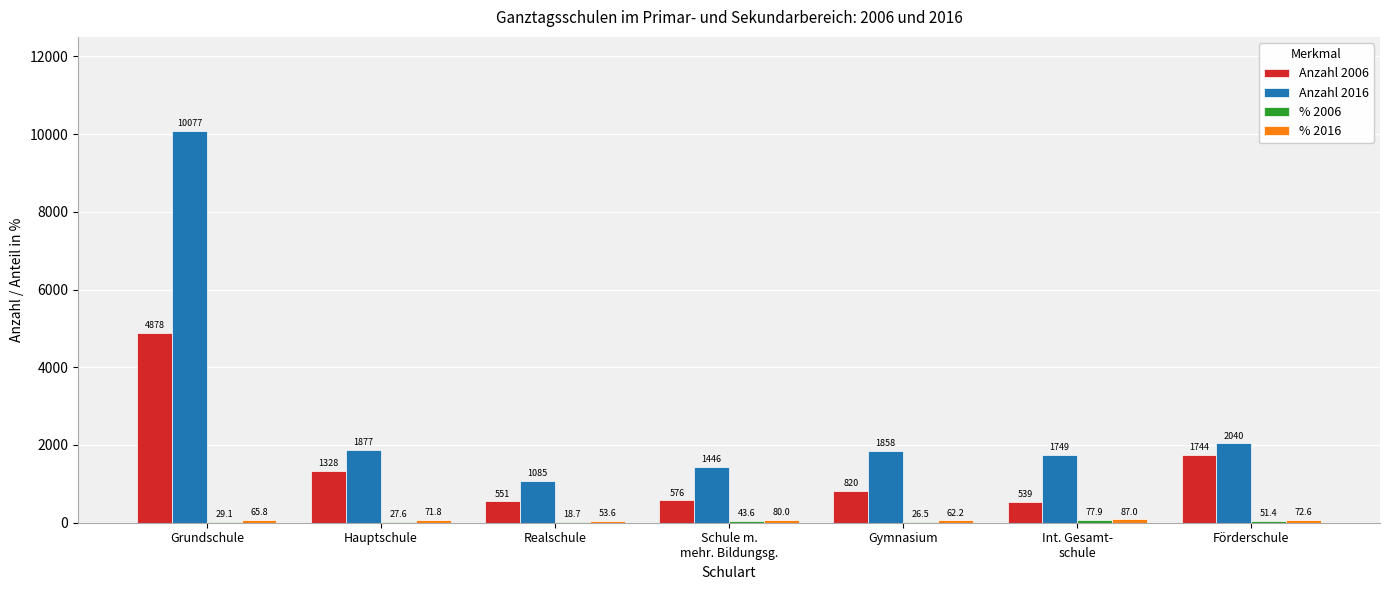

Where does the Anzahl 2016 series first go above 1858?

Grundschule